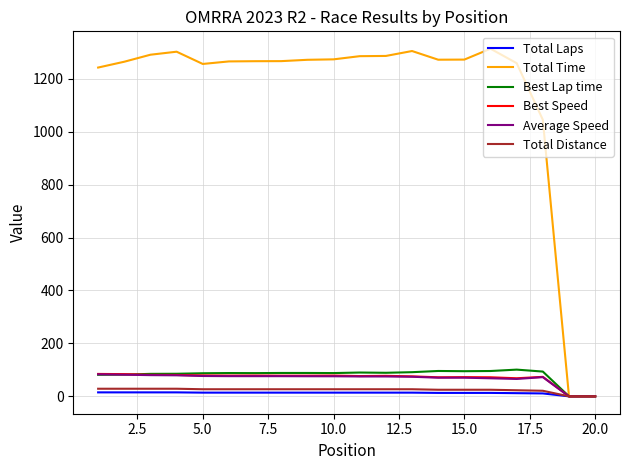

Which series has the largest total across all categories?

Total Time